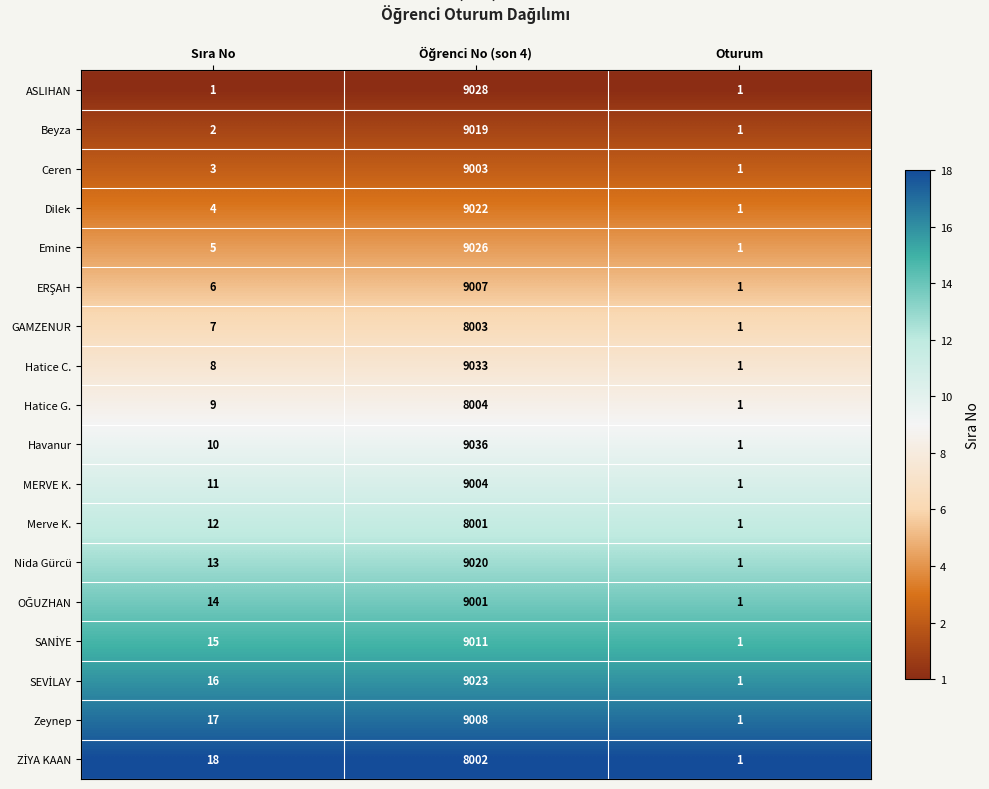

What is the sum of all Hatice G. values?

8014